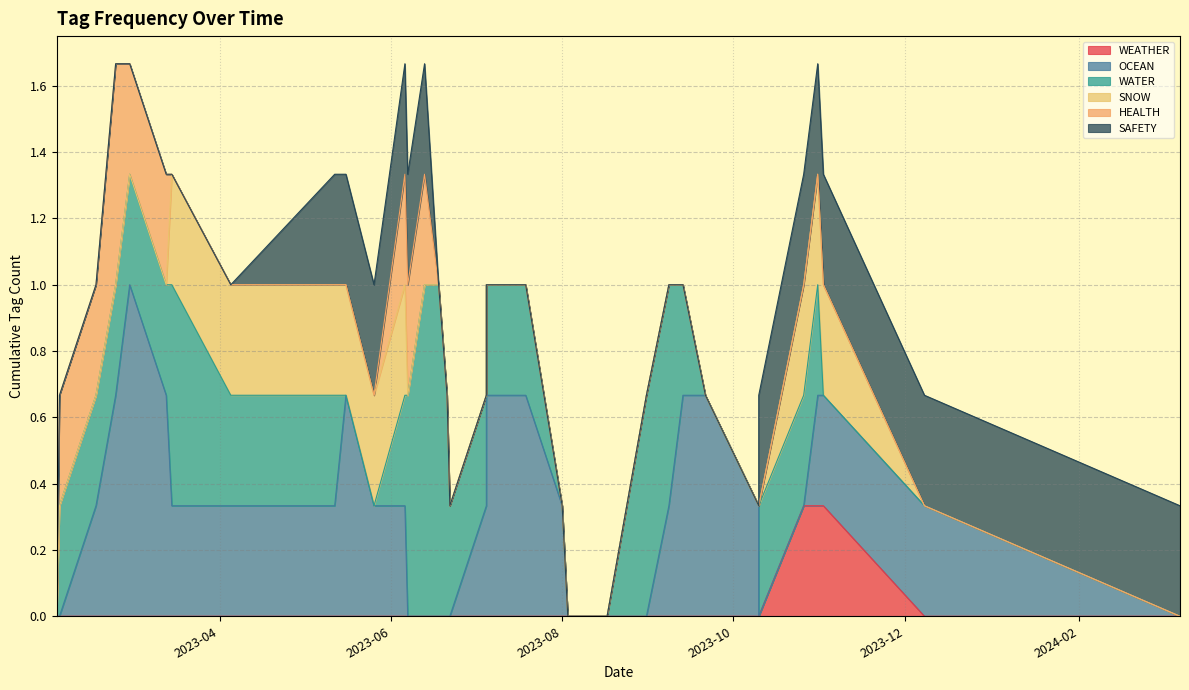

After their last crossing, which series has the higher values: OCEAN or WATER?

WATER